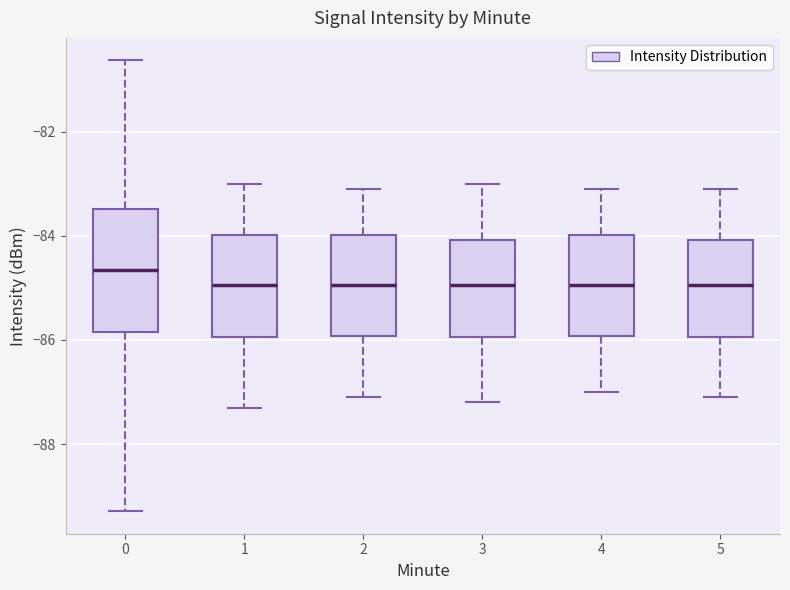

Reading left to right, transcribe this box plot: for each box, give where its median line is, the range the box spans, and where its two whiskers end, as read against the y-axis. The values are not printed on the chart, so give them approximately, as read against the axis.

0: median -84.6, box -85.8 to -83.4, whiskers -89.2 to -80.6
1: median -85.0, box -86.0 to -84.0, whiskers -87.2 to -83.0
2: median -85.0, box -86.0 to -84.0, whiskers -87.0 to -83.0
3: median -85.0, box -86.0 to -84.0, whiskers -87.2 to -83.0
4: median -85.0, box -86.0 to -84.0, whiskers -87.0 to -83.0
5: median -85.0, box -86.0 to -84.0, whiskers -87.0 to -83.0